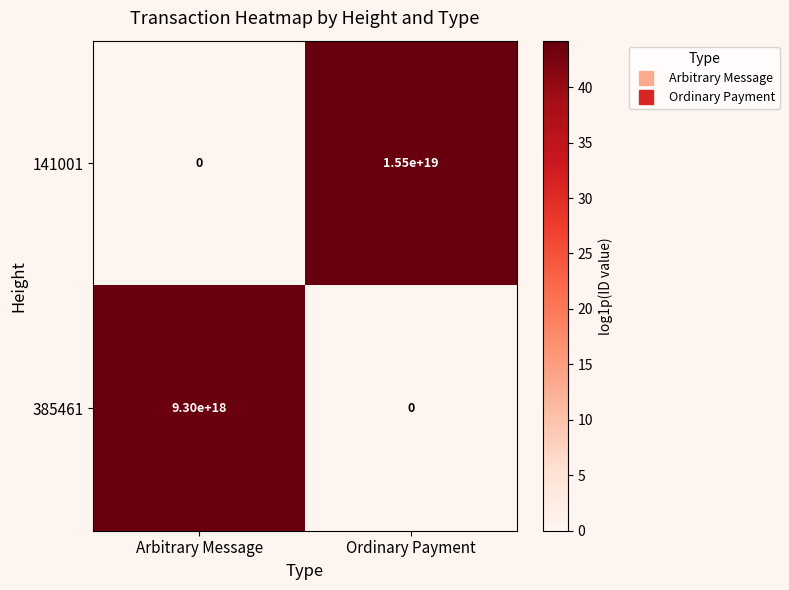

True or false: 385461 has a value of 0 at Ordinary Payment.

True